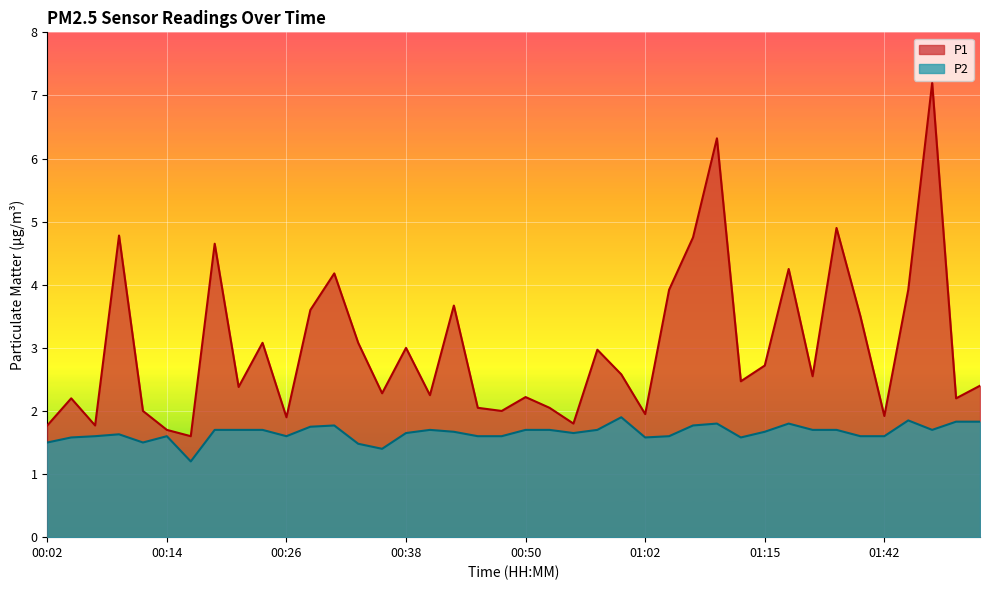

Which has a higher value, 01:42 or 00:33?

00:33